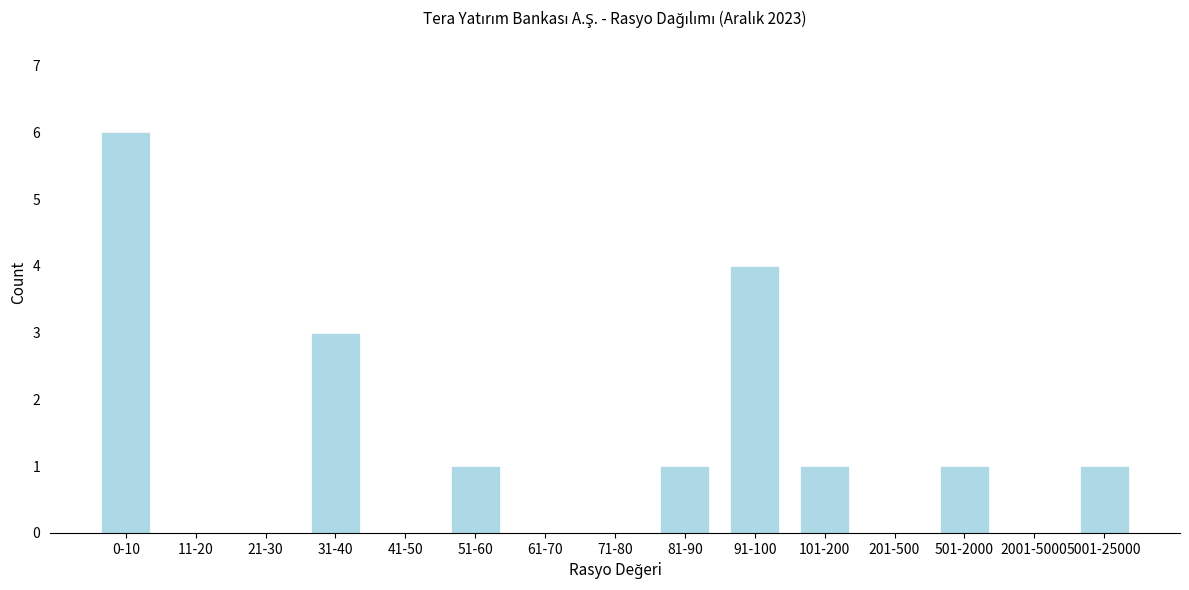

Reading left to right, list all the values displayed in this chart.

0-10=6	11-20=0	21-30=0	31-40=3	41-50=0	51-60=1	61-70=0	71-80=0	81-90=1	91-100=4	101-200=1	201-500=0	501-2000=1	2001-5000=0	5001-25000=1